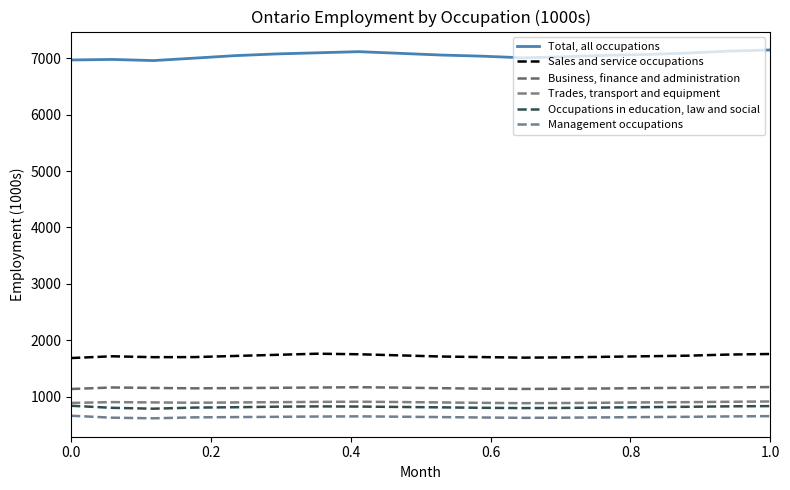

What are all the series names shown in the legend?

Total, all occupations, Sales and service occupations, Business, finance and administration, Trades, transport and equipment, Occupations in education, law and social, Management occupations